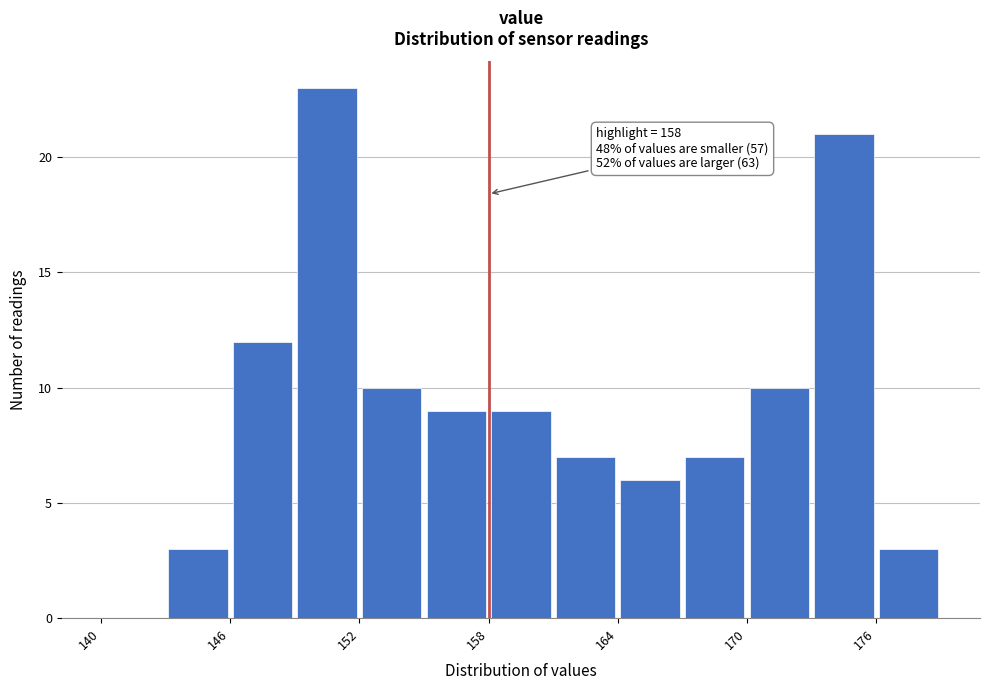

Around what value on the x-axis is the tallest bar? Give the approximate position of its centre, as read against the axis.

151